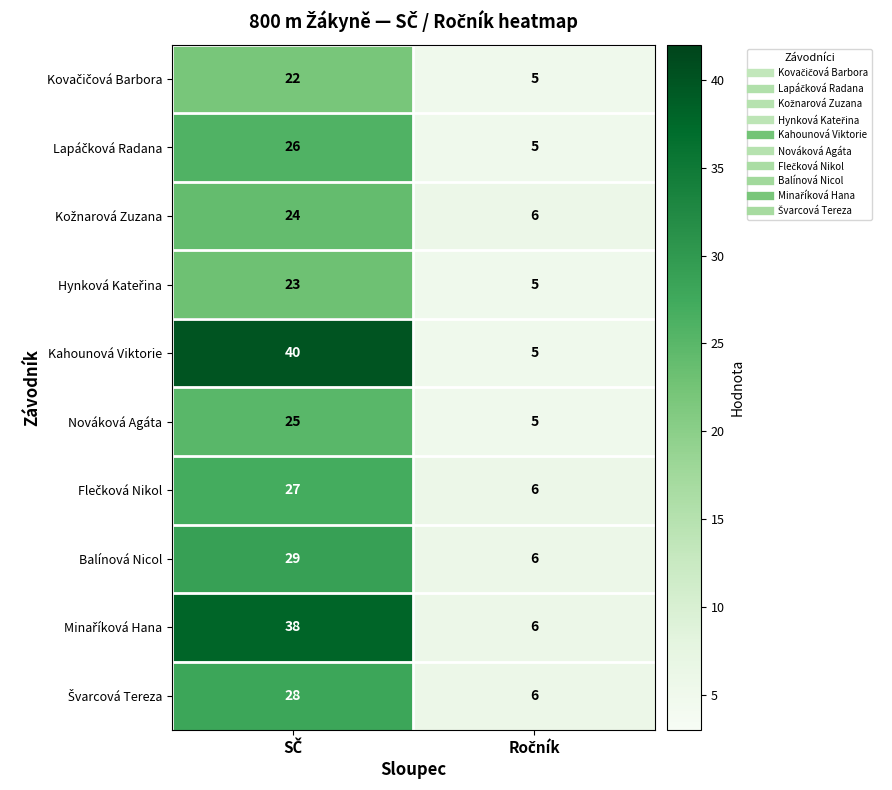

Which series has the largest total across all categories?

Kahounová Viktorie